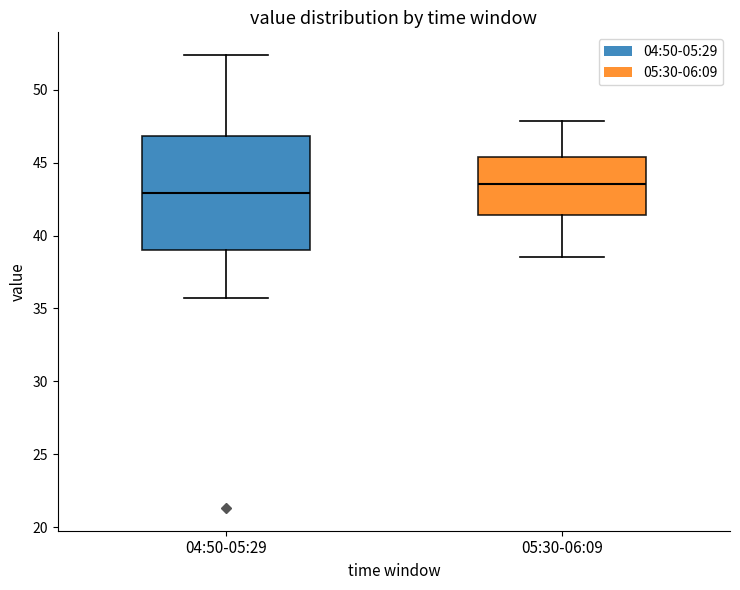

Comparing the boxes themselves (not the whiskers), which one is the tallest?

04:50-05:29